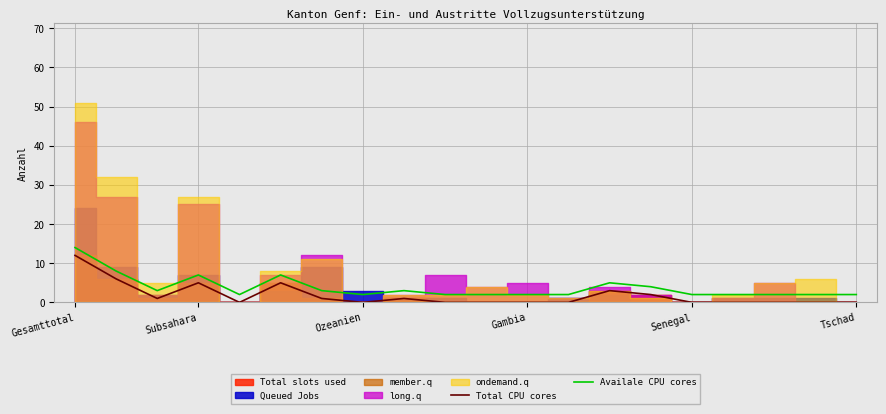

The value of Availale CPU cores at Ozeanien is 2. True or false?

True